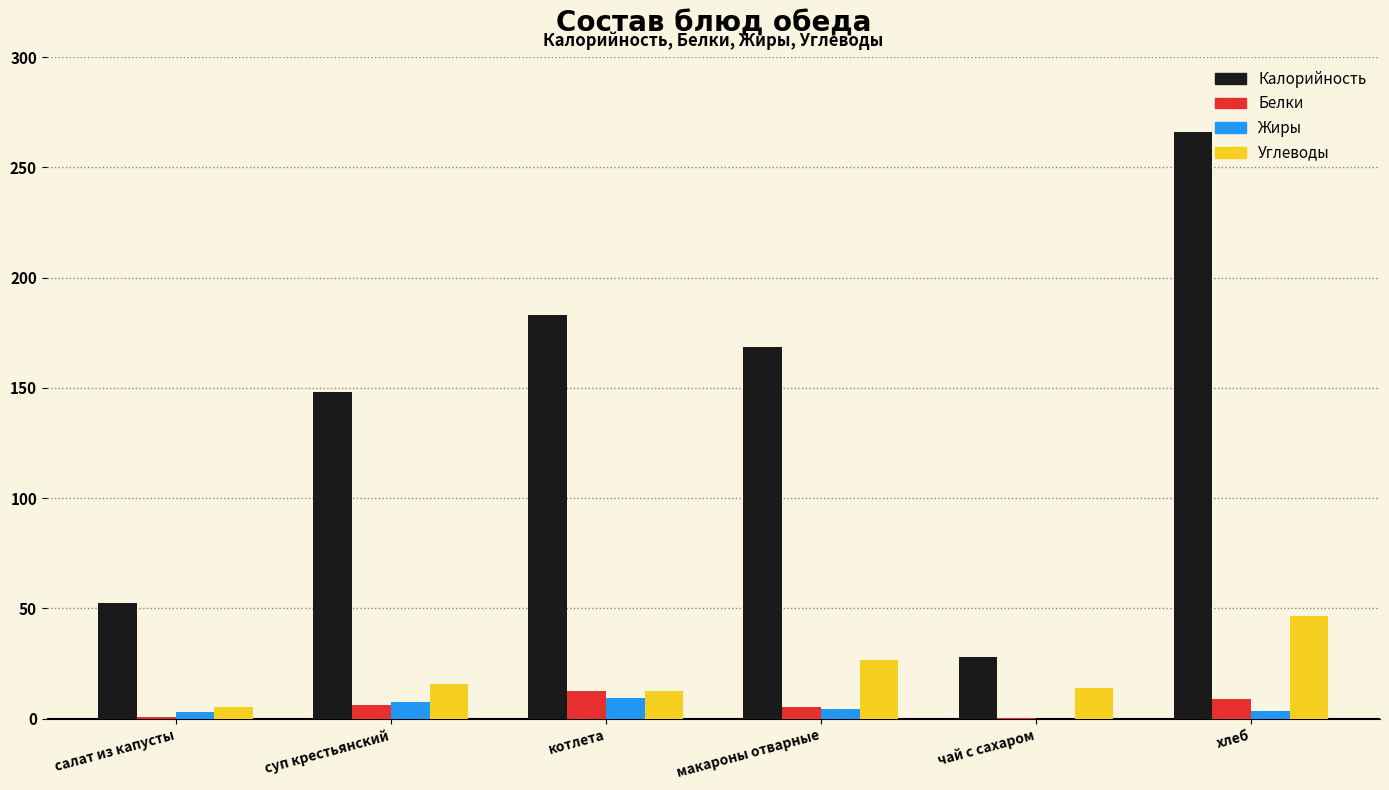

What is the total value across all series at хлеб?

324.9